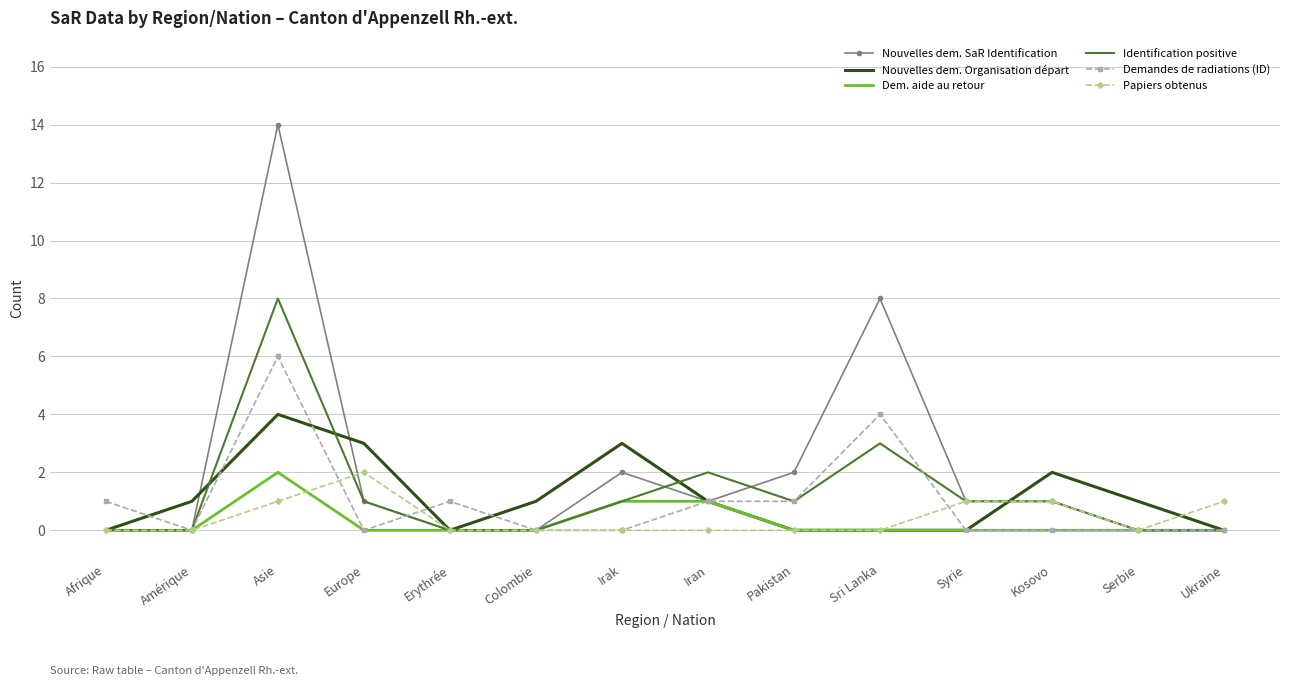

At which category is the sum across all series the highest?

Asie